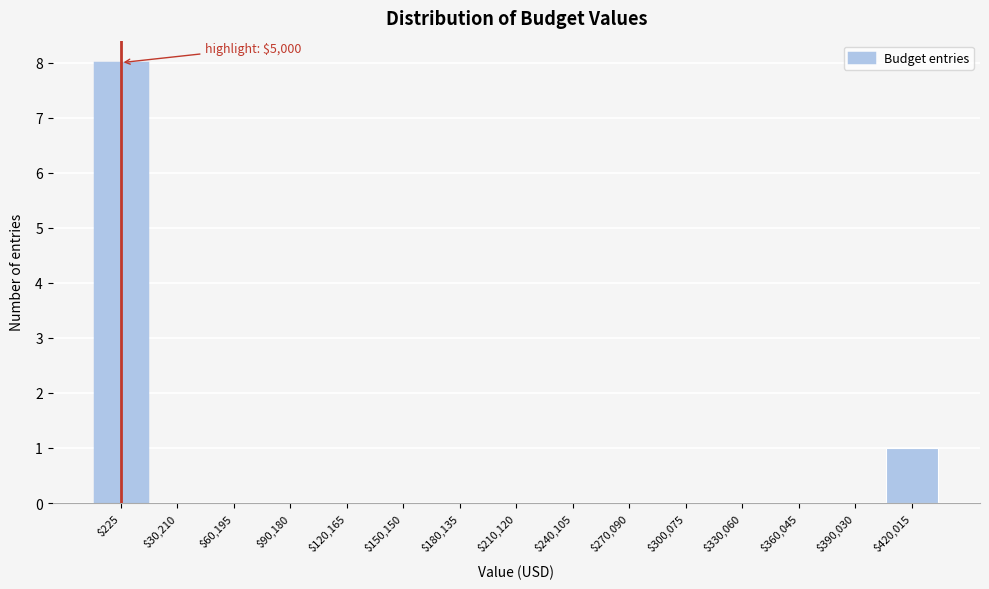

The chart shows a value of 6 at $240,105. True or false?

False